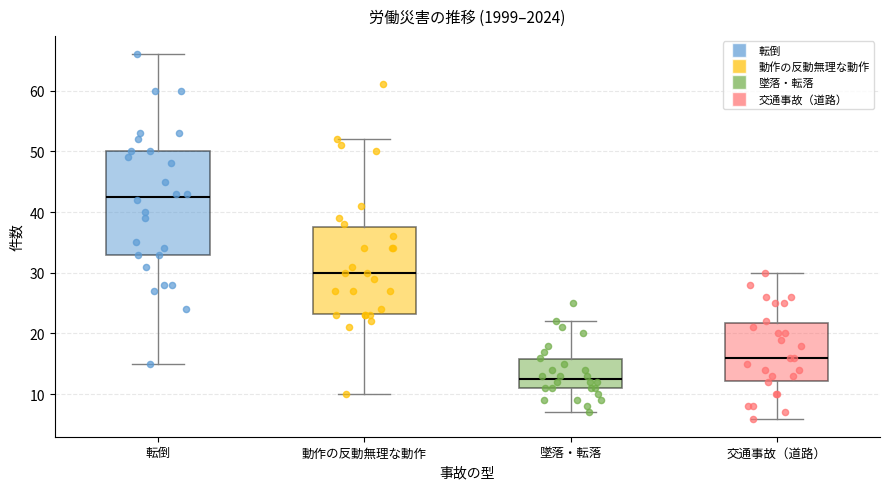

Reading left to right, transcribe this box plot: for each box, give where its median line is, the range the box spans, and where its two whiskers end, as read against the y-axis. The values are not printed on the chart, so give them approximately, as read against the axis.

転倒: median 43, box 33 to 50, whiskers 15 to 66
動作の反動無理な動作: median 30, box 23 to 38, whiskers 10 to 52
墜落・転落: median 13, box 11 to 16, whiskers 7 to 22
交通事故（道路）: median 16, box 12 to 22, whiskers 6 to 30